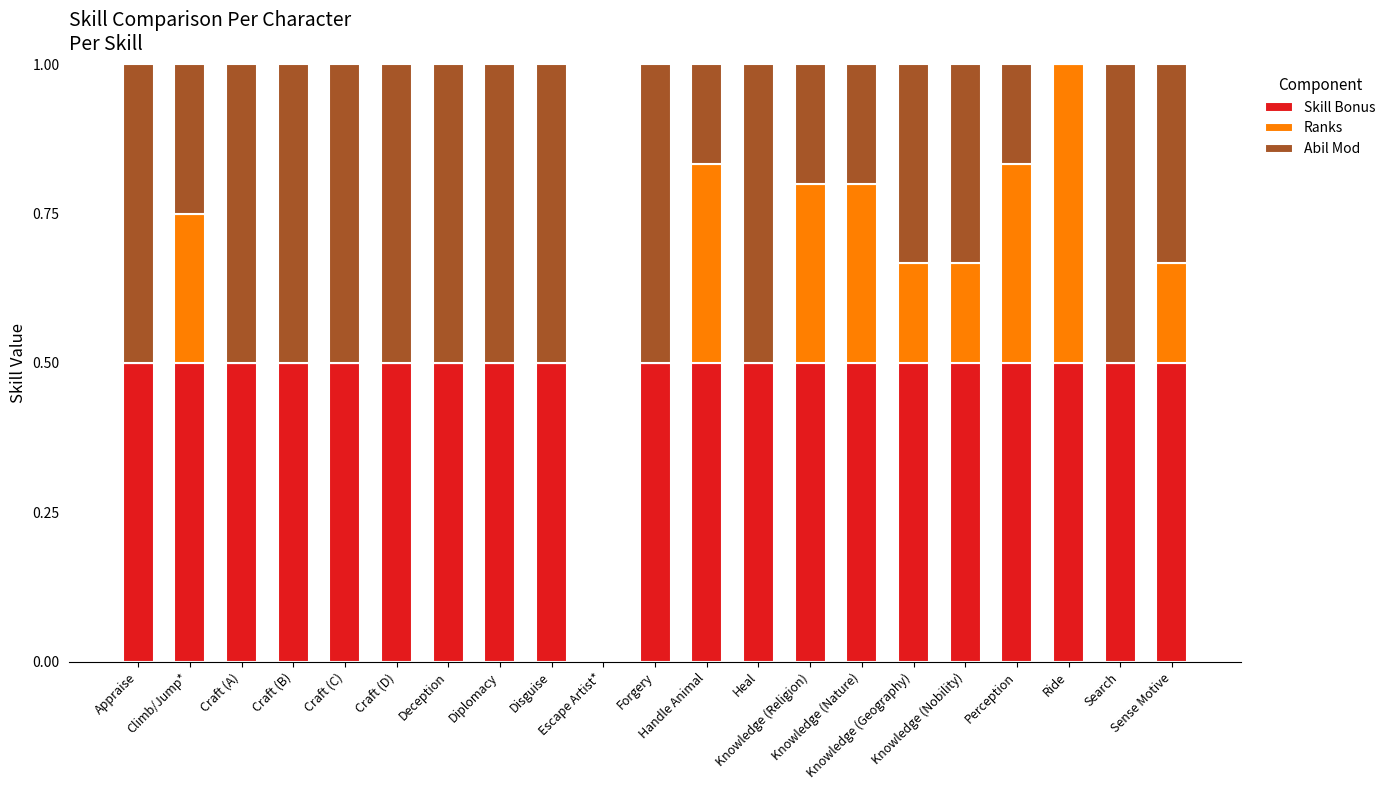

What is the maximum value for Skill Bonus?

0.5